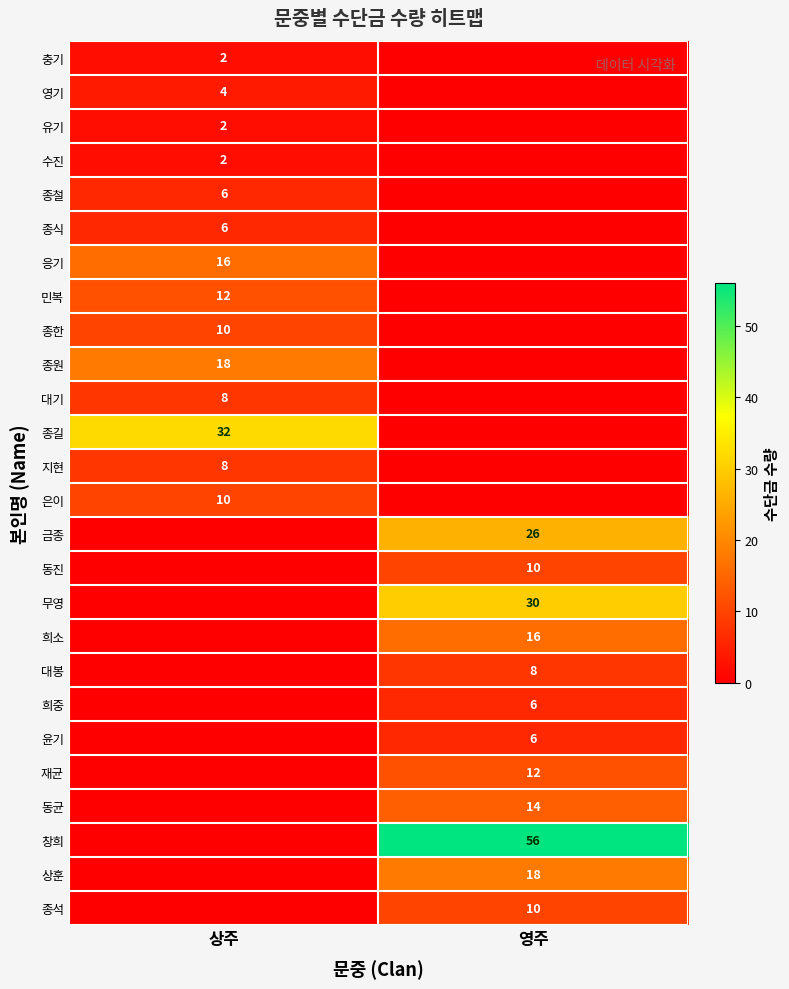

The value of 재균 at 영주 is 7. True or false?

False